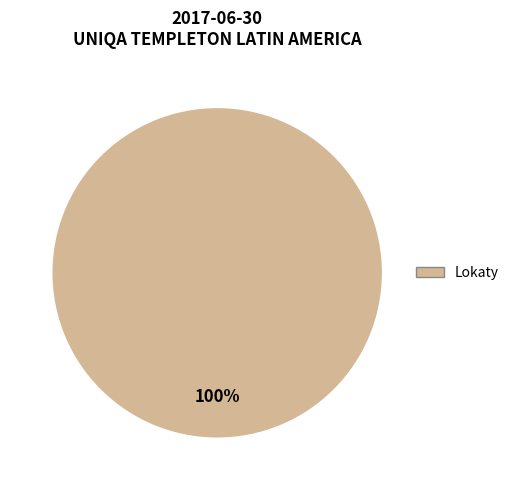

Is there any slice that represents more than half of the pie?

Yes